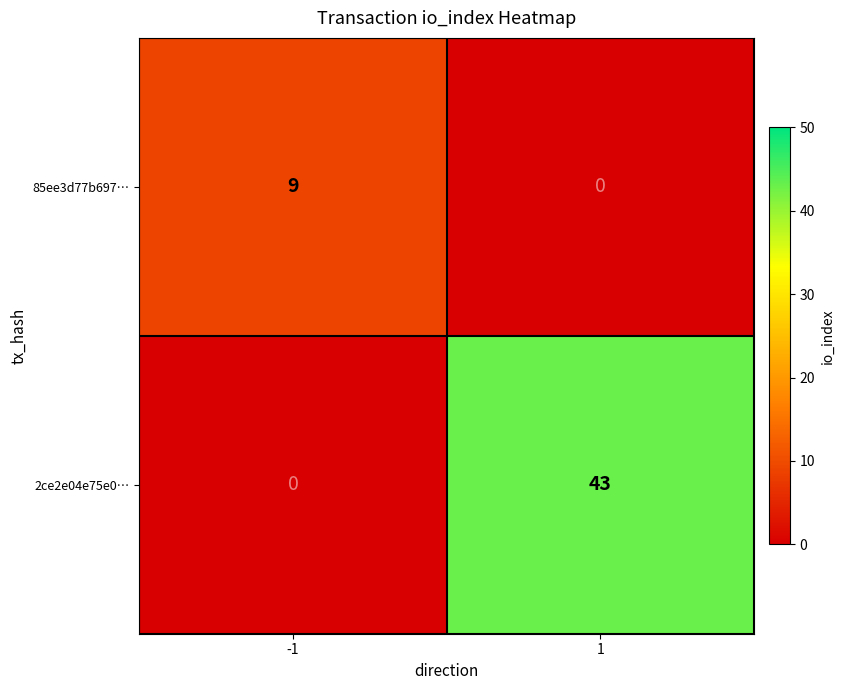

What is the total value across all series at -1?

9